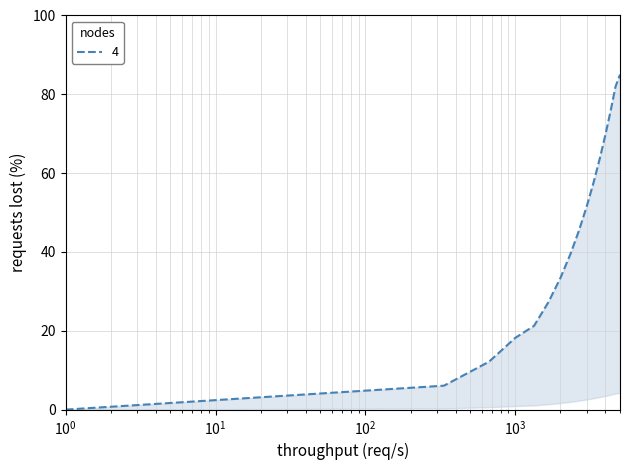

Does the chart have visible grid lines?

Yes